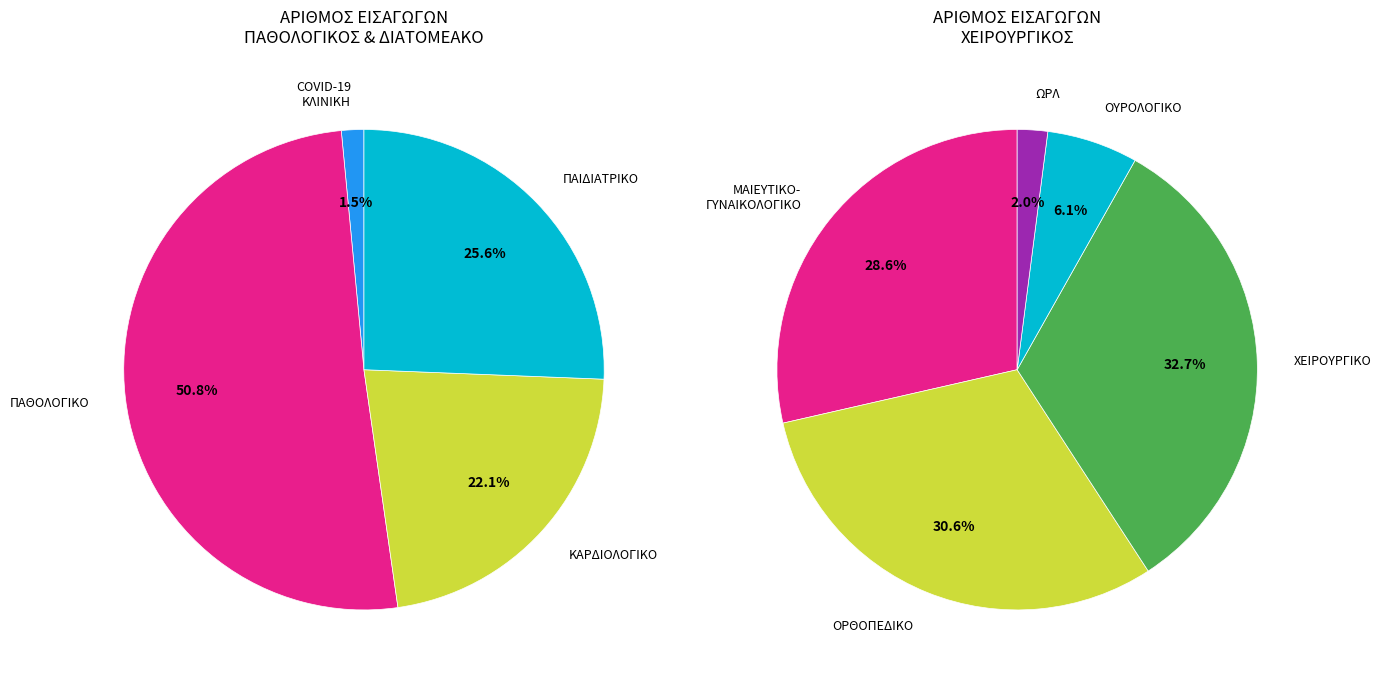

Does ΚΑΡΔΙΟΛΟΓΙΚΟ represent more than half of the total?

No